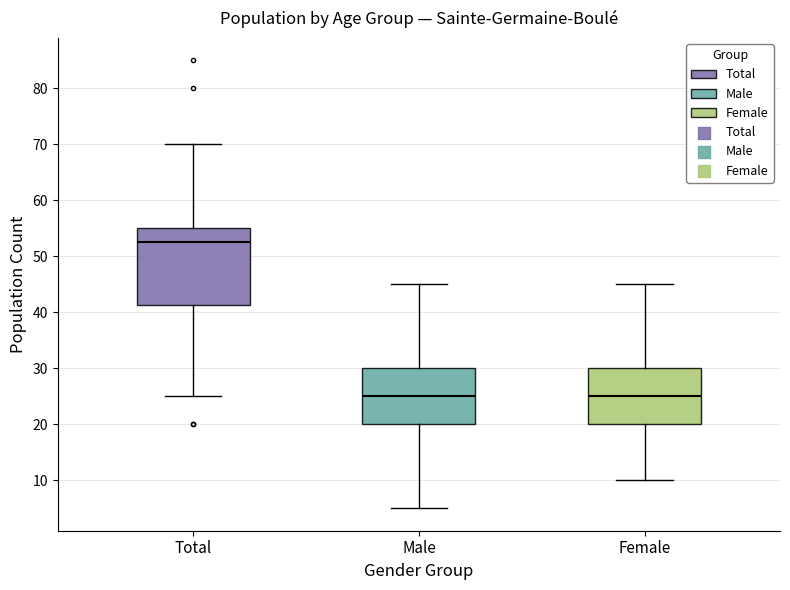

Which box's median line is the highest?

Total